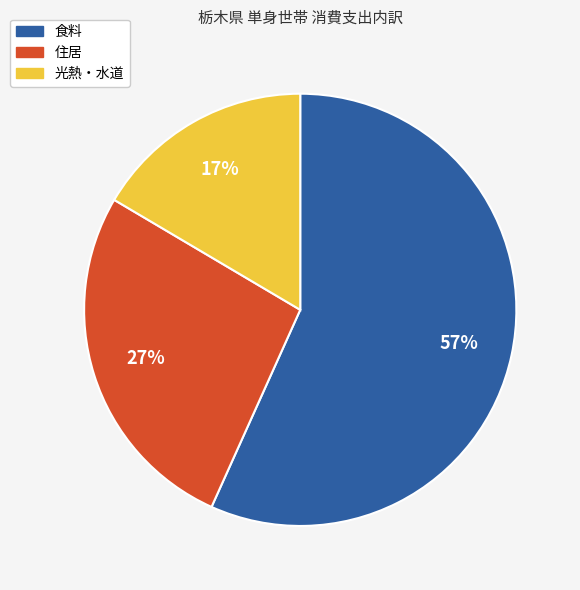

True or false: 光熱・水道 accounts for 25% of the total.

False